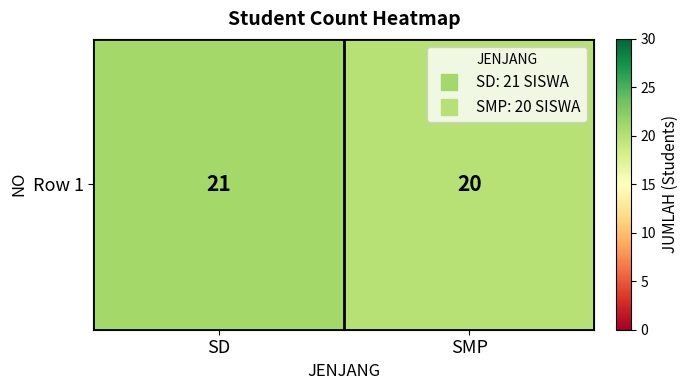

What is the difference between the values at SD and SMP?

1